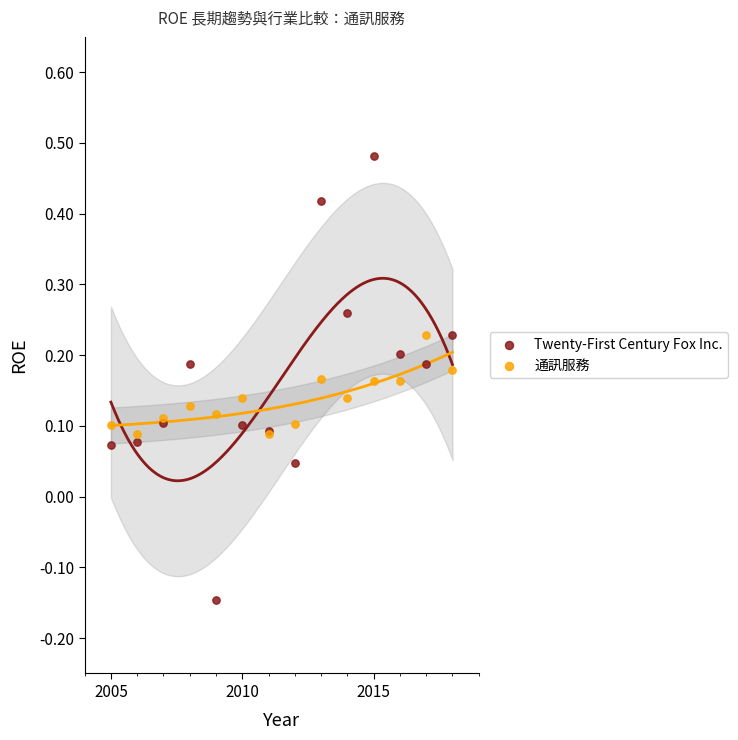

Which series contains the highest Y value?

Twenty-First Century Fox Inc.